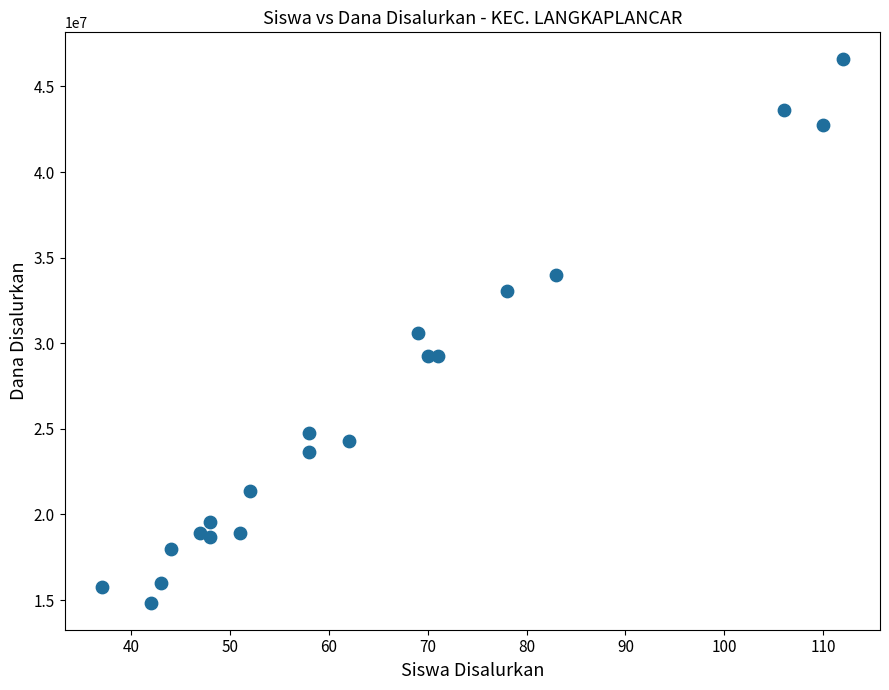

What is the range of X values (max minus min)?

75